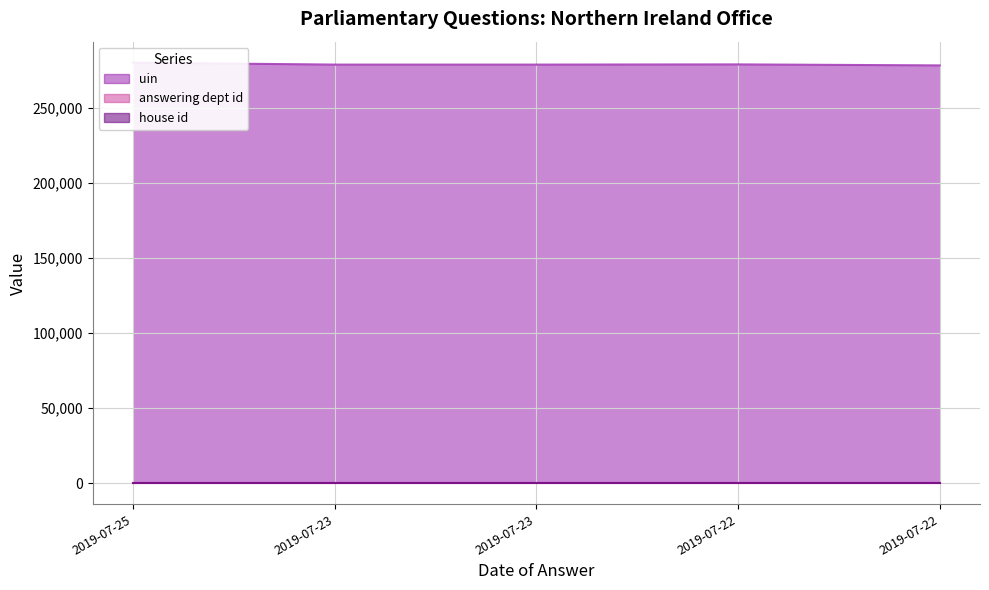

Which category has the lowest value across all series?

2019-07-25